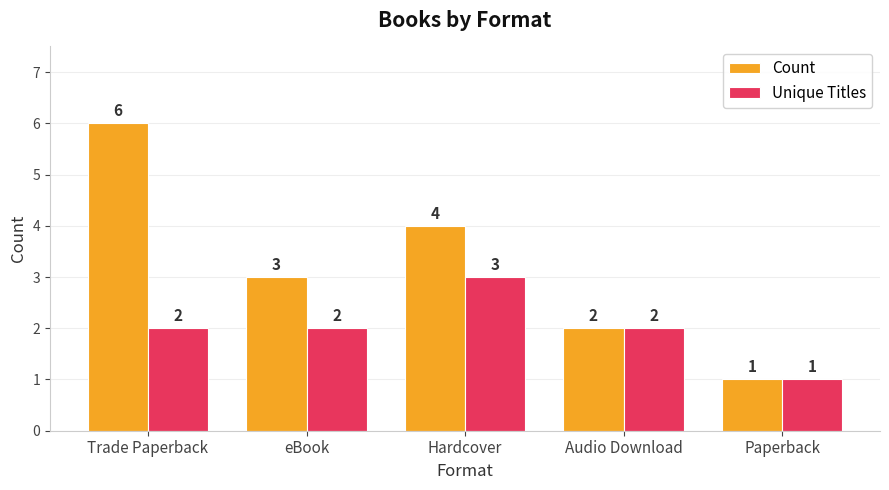

How many groups of bars are there?

5